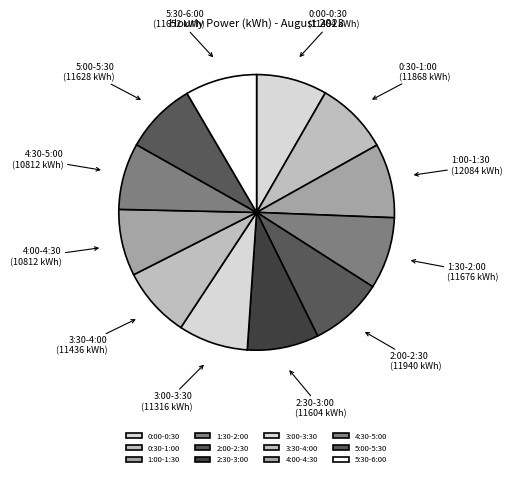

True or false: 5:00-5:30 accounts for 1% of the total.

False